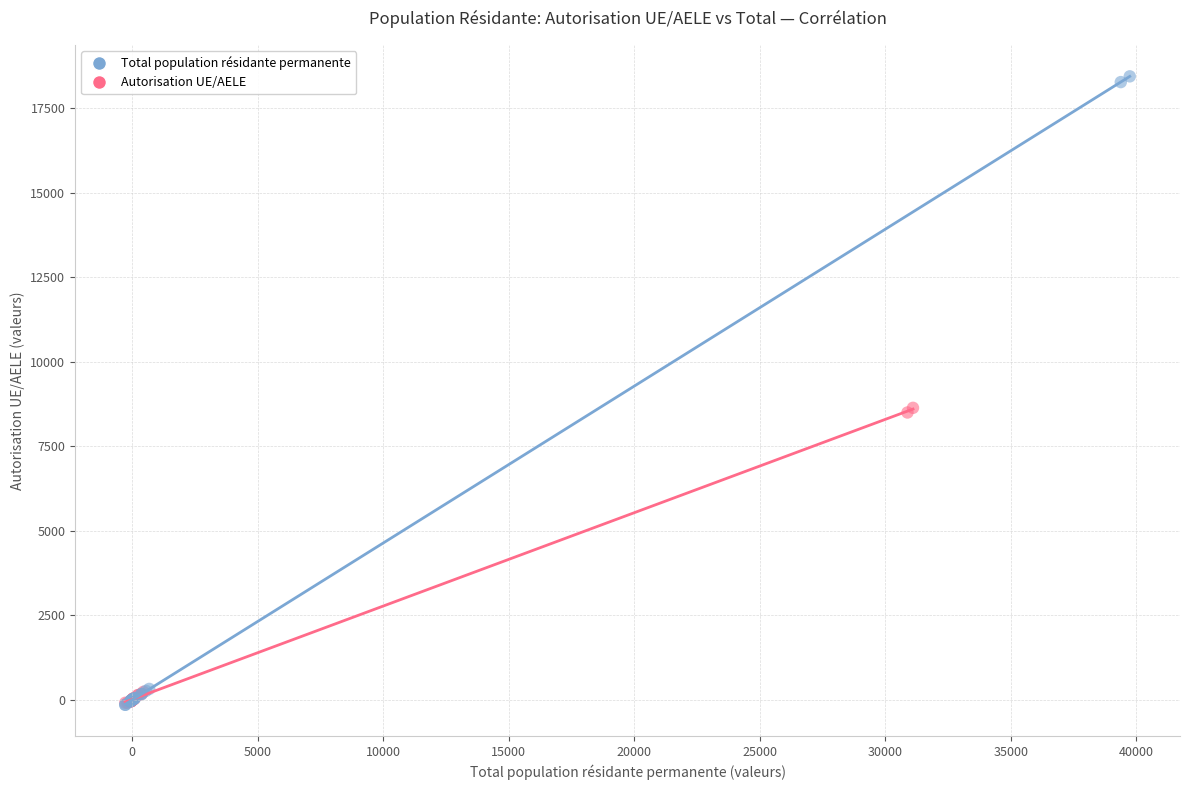

What are all the series names shown in the legend?

Total population résidante permanente, Autorisation UE/AELE